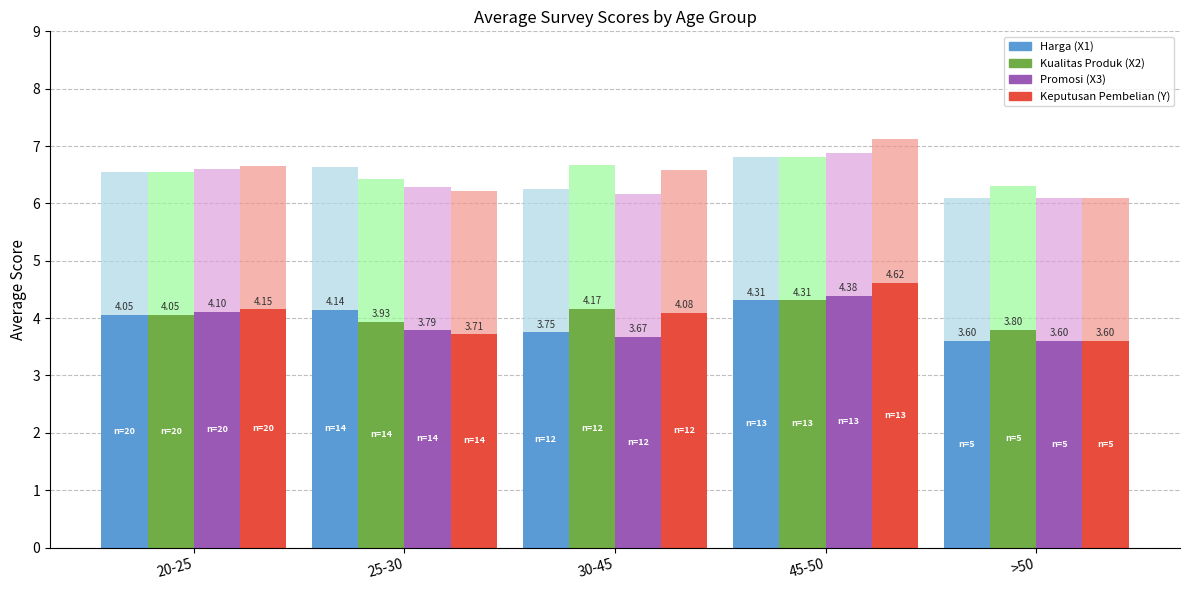

At which category does the chart reach its peak across all series?

45-50